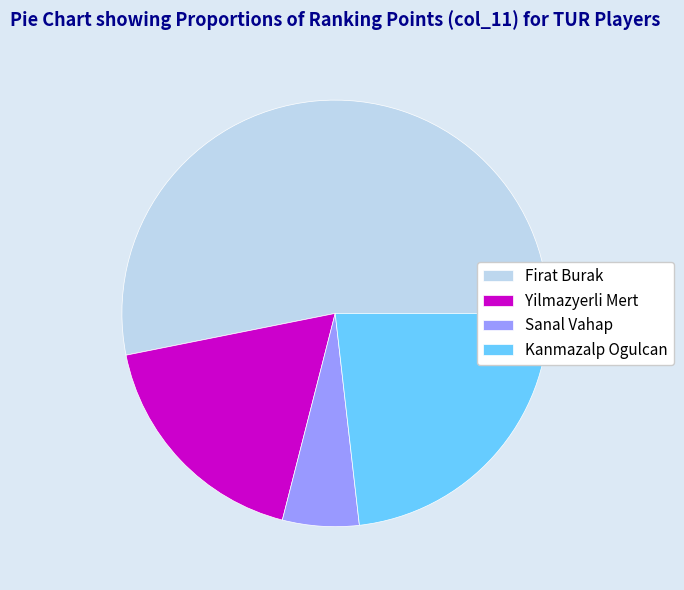

Do Sanal Vahap and Kanmazalp Ogulcan together represent more than half of the pie?

No